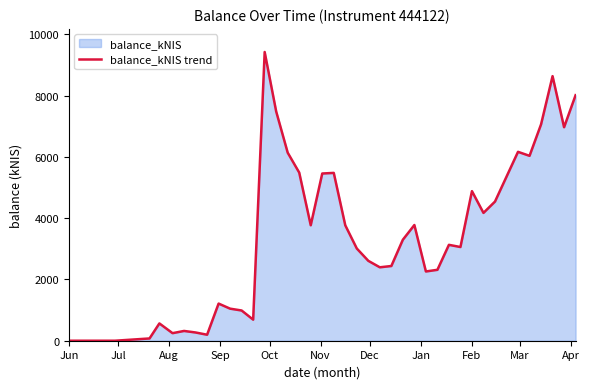

What is the greatest value displayed?

9427.7